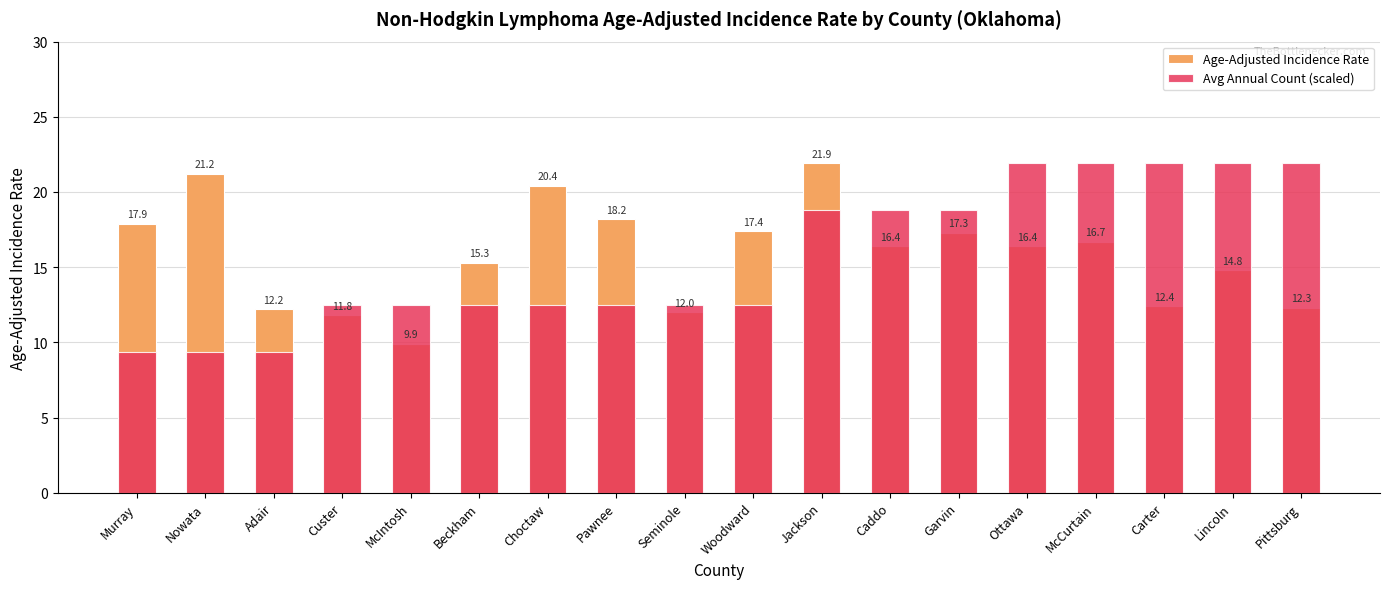

How many data points does each series have?

18